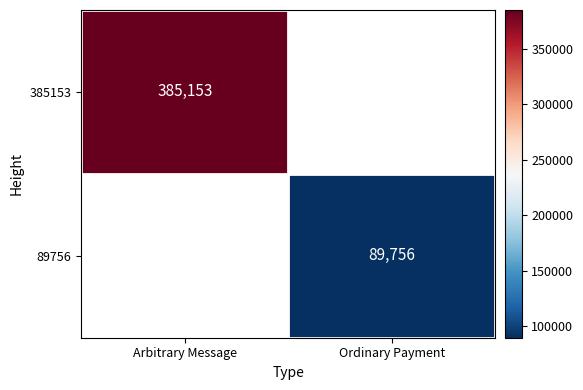

True or false: 89756 has a value of 89756 at Ordinary Payment.

True